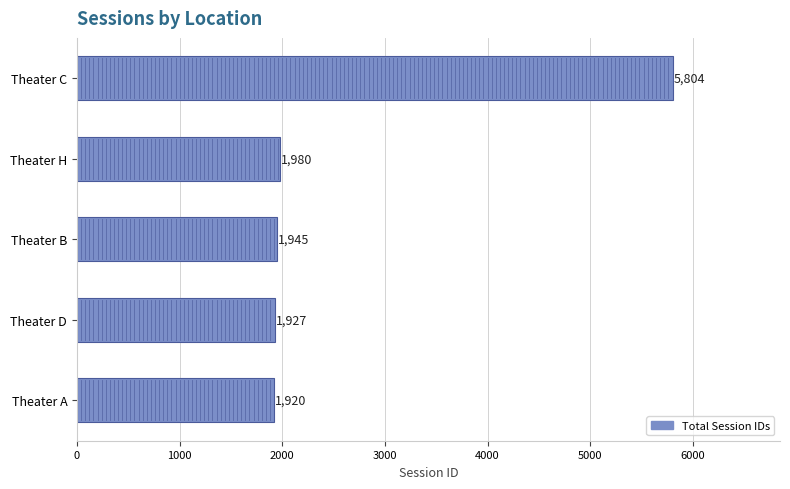

Rank the categories by value from lowest to highest.

Theater A, Theater D, Theater B, Theater H, Theater C